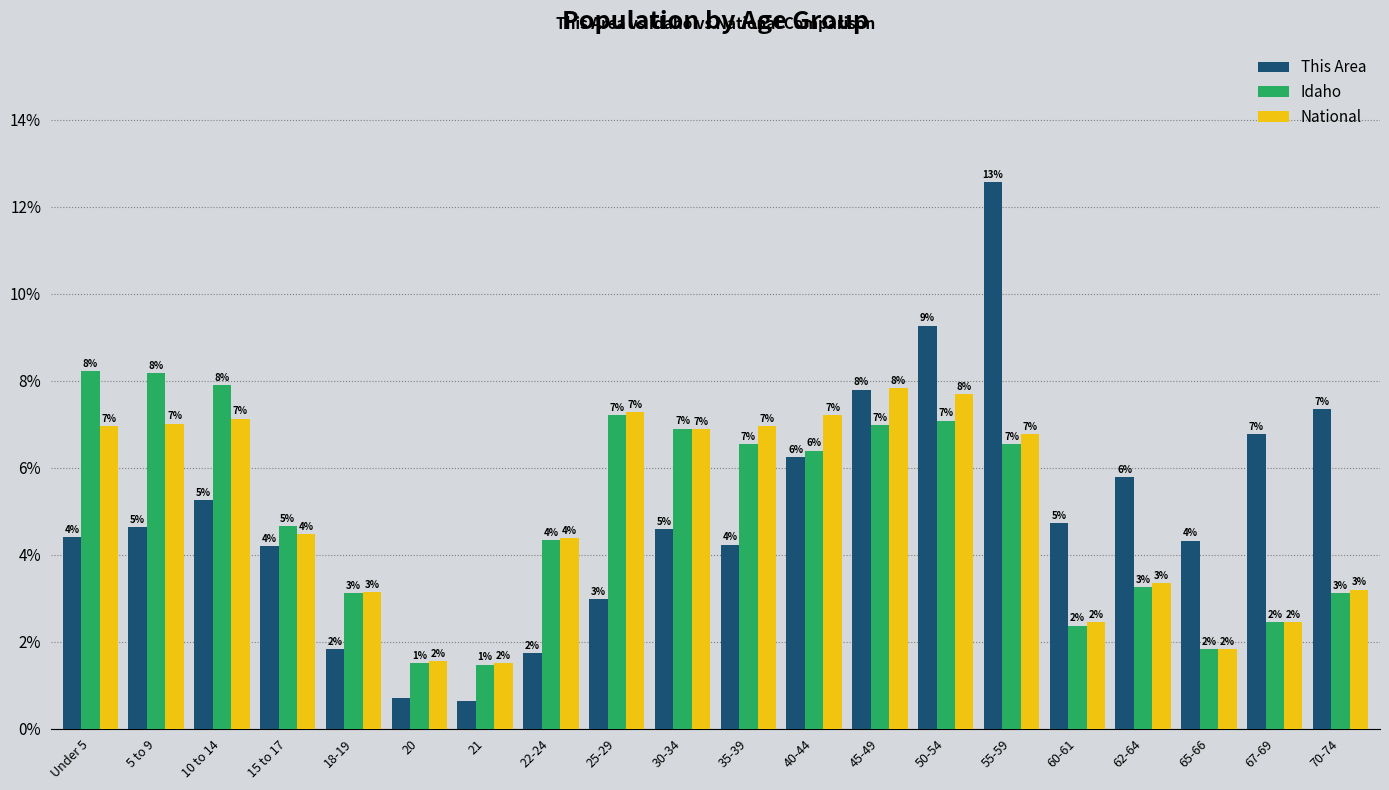

What is the lowest value of the This Area series?

0.6